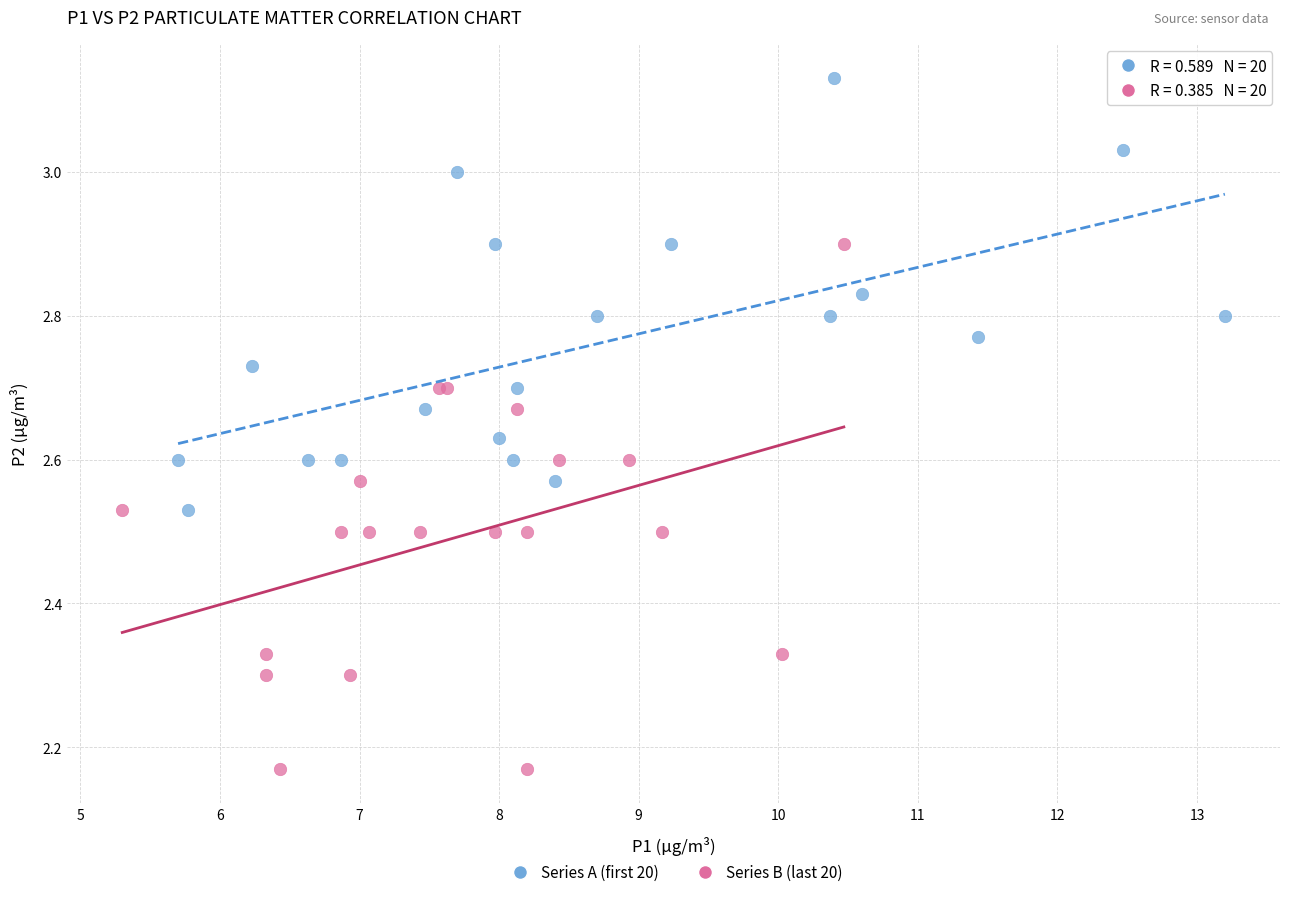

Which series has the widest spread of Y values?

Series B (last 20)